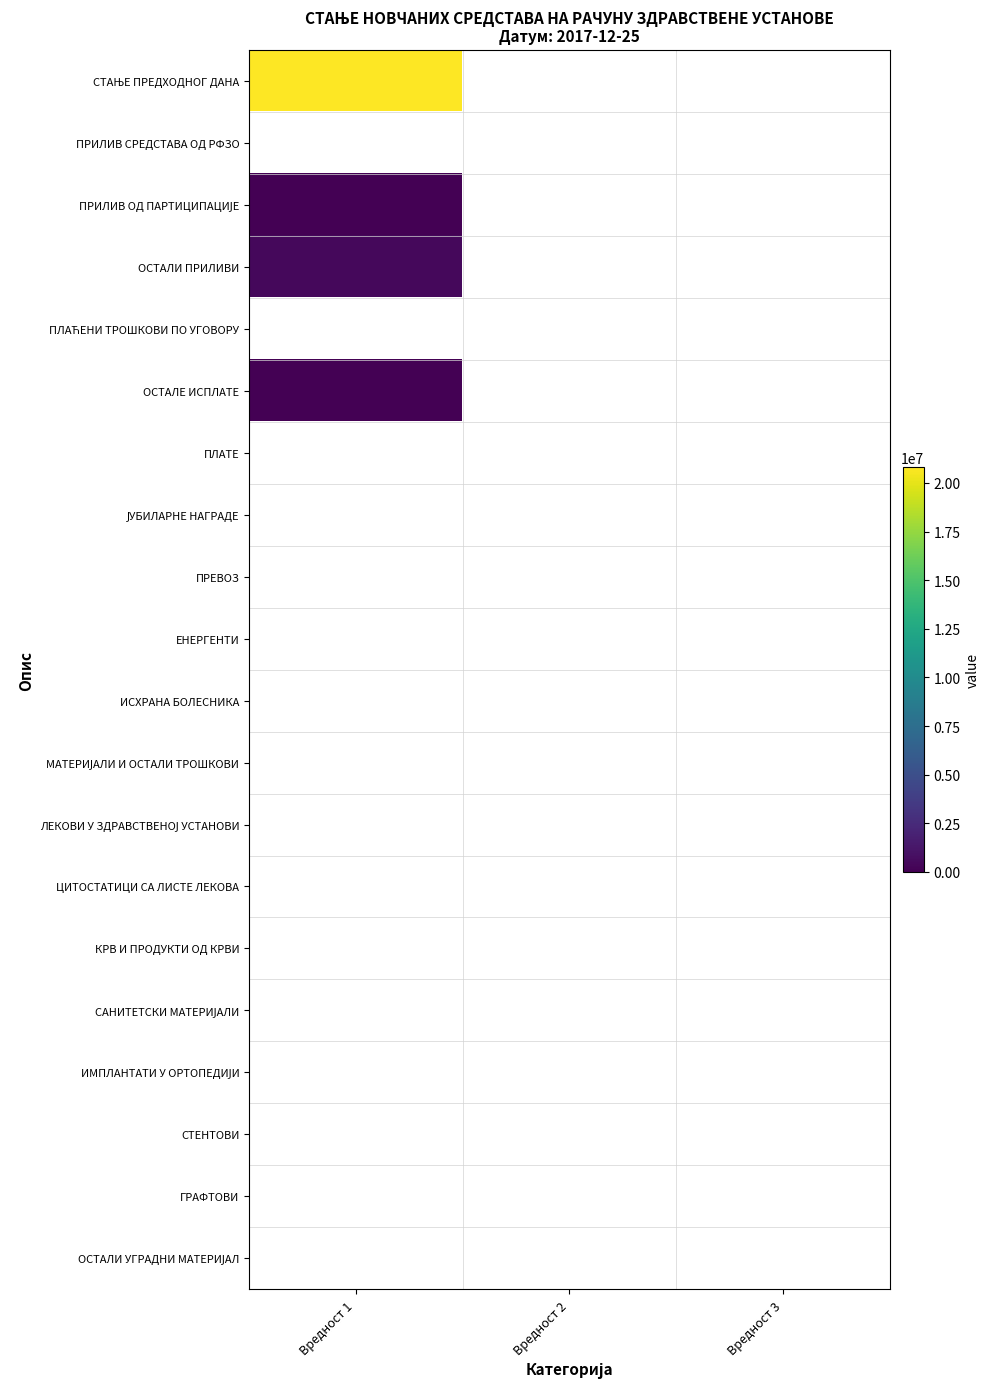

Count the number of data series in this chart.

20